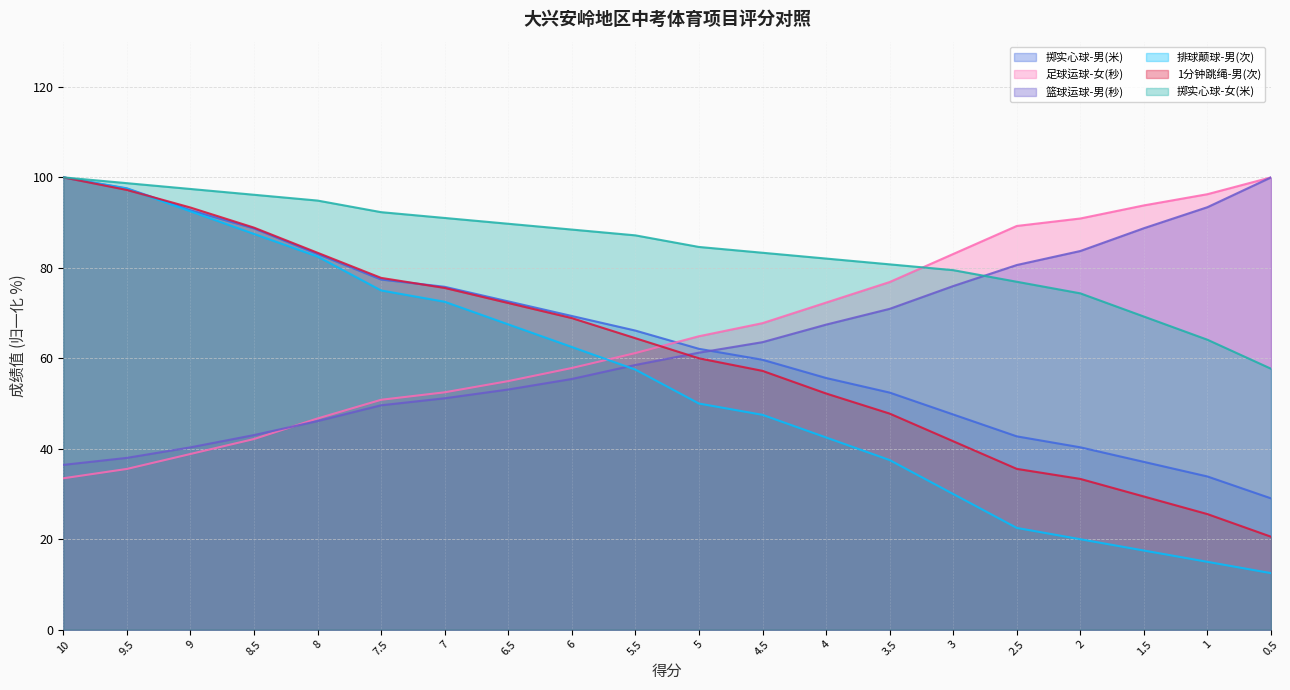

What are all the series names shown in the legend?

掷实心球-男(米), 足球运球-女(秒), 篮球运球-男(秒), 排球颠球-男(次), 1分钟跳绳-男(次), 掷实心球-女(米)